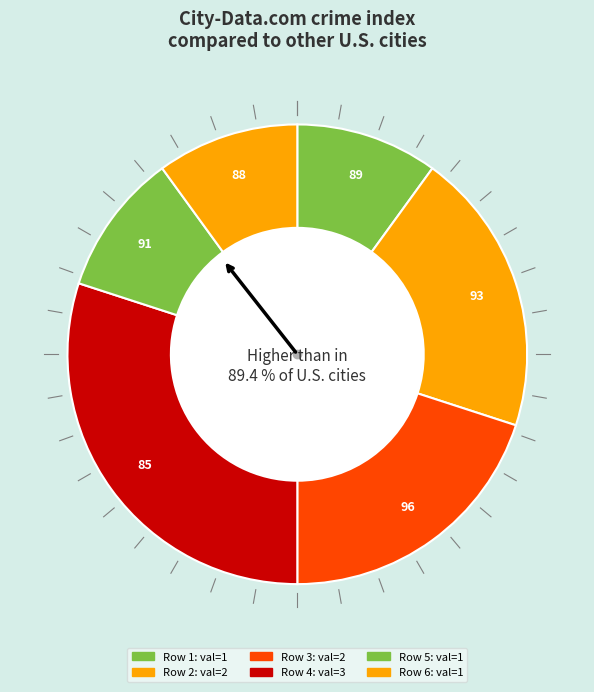

What is the smallest slice in the pie chart?

89